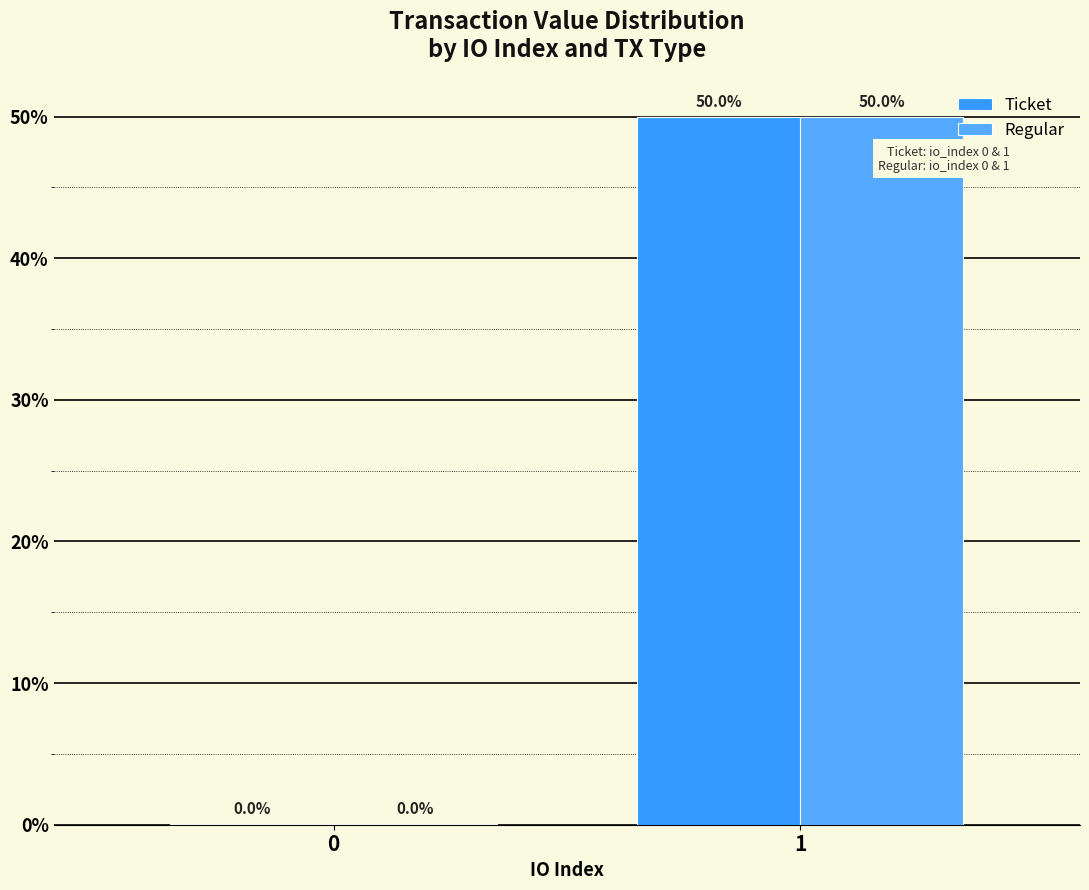

Are the bars horizontal?

No